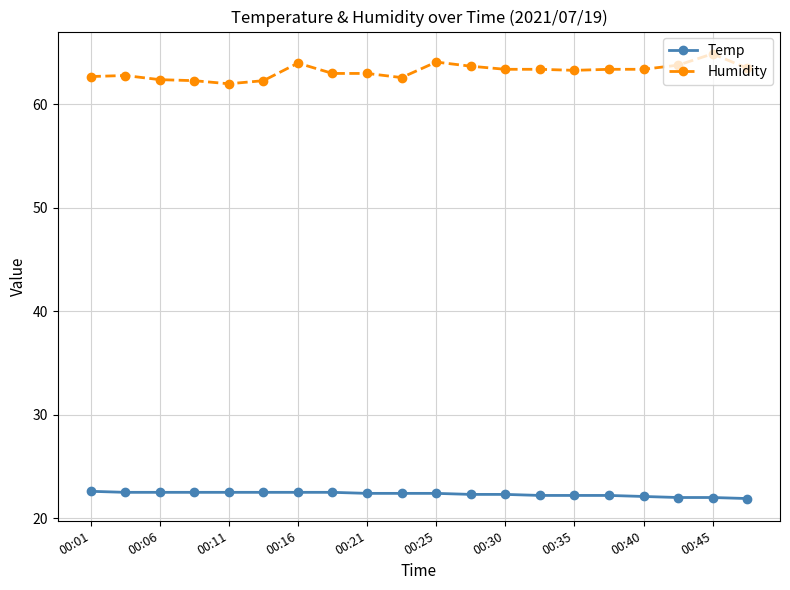

What is the value of the Temp point at the 11th from the left?

22.4